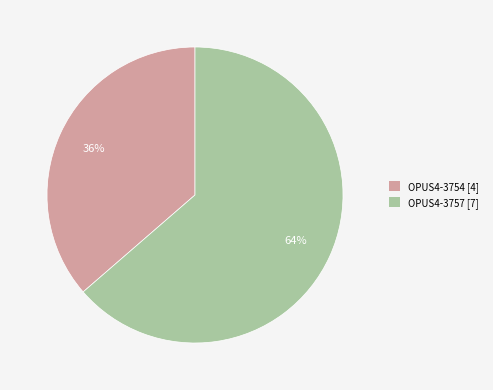

To the nearest percent, what is the combined percentage of OPUS4-3754 [4] and OPUS4-3757 [7]?

100%